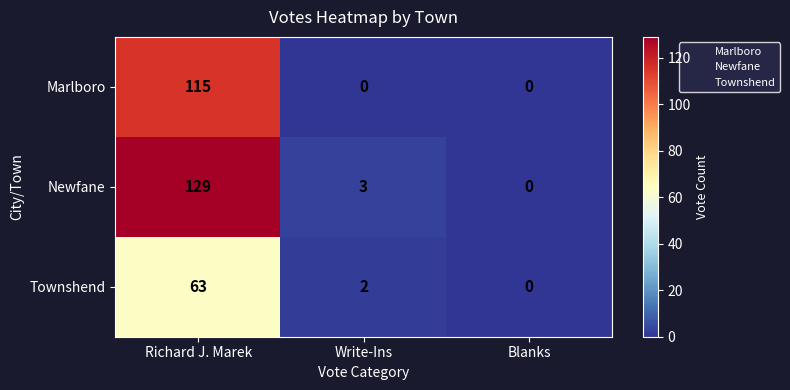

Rank the categories by Townshend value from highest to lowest.

Richard J. Marek, Write-Ins, Blanks